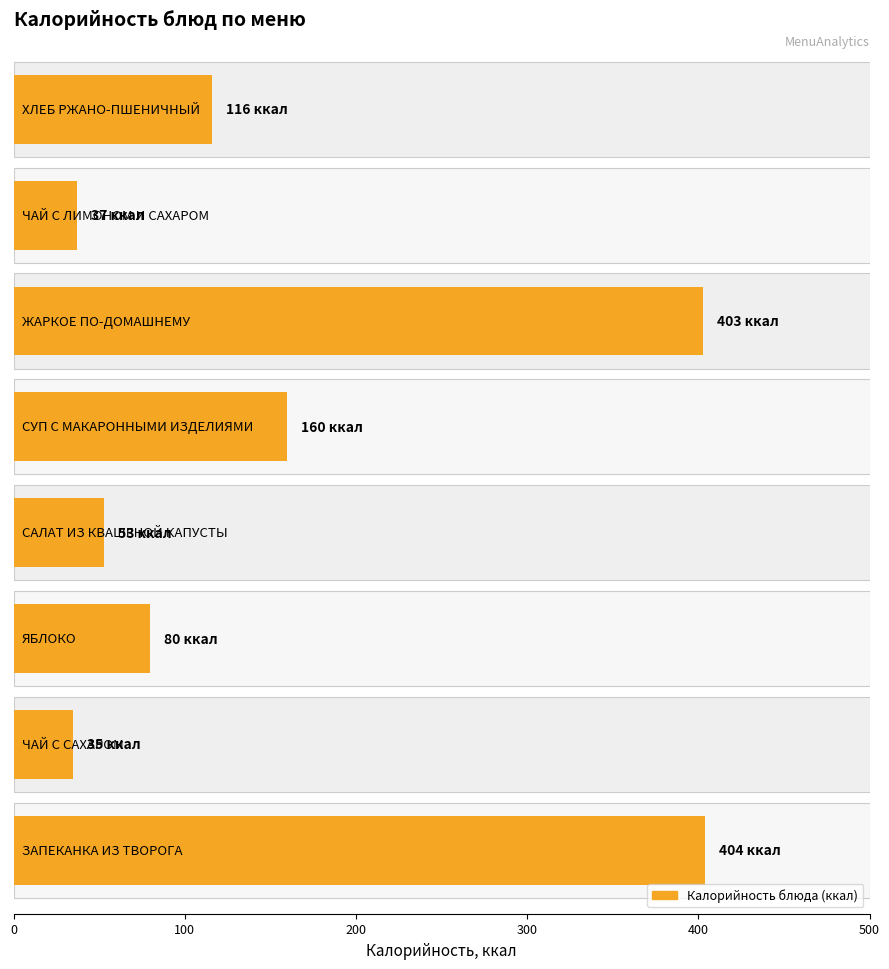

How many categories are shown in the chart?

8